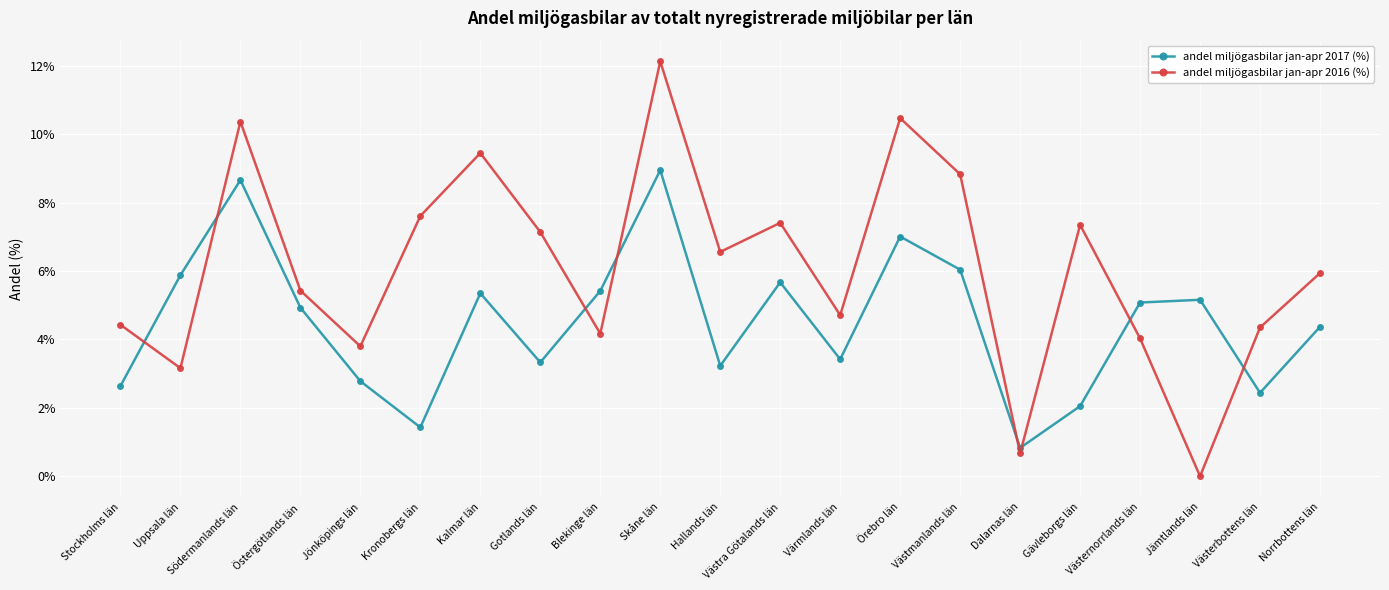

Between which two adjacent categories do andel miljögasbilar jan-apr 2016 (%) and andel miljögasbilar jan-apr 2017 (%) first intersect?

Stockholms län and Uppsala län